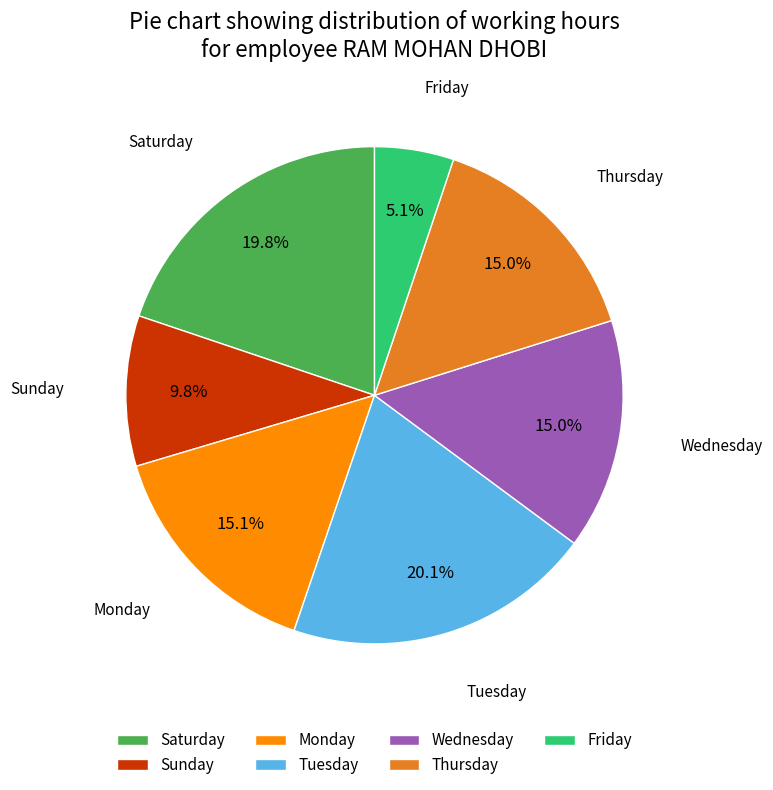

What is the smallest slice in the pie chart?

Friday